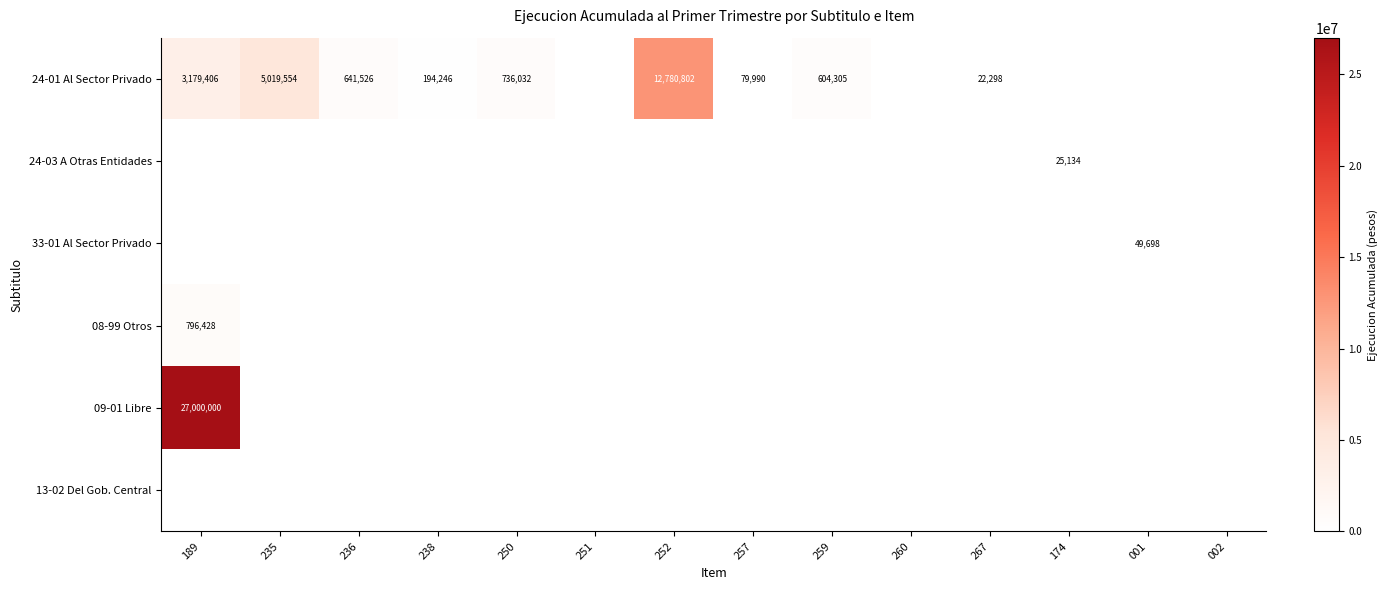

What is the greatest value displayed?

27000000